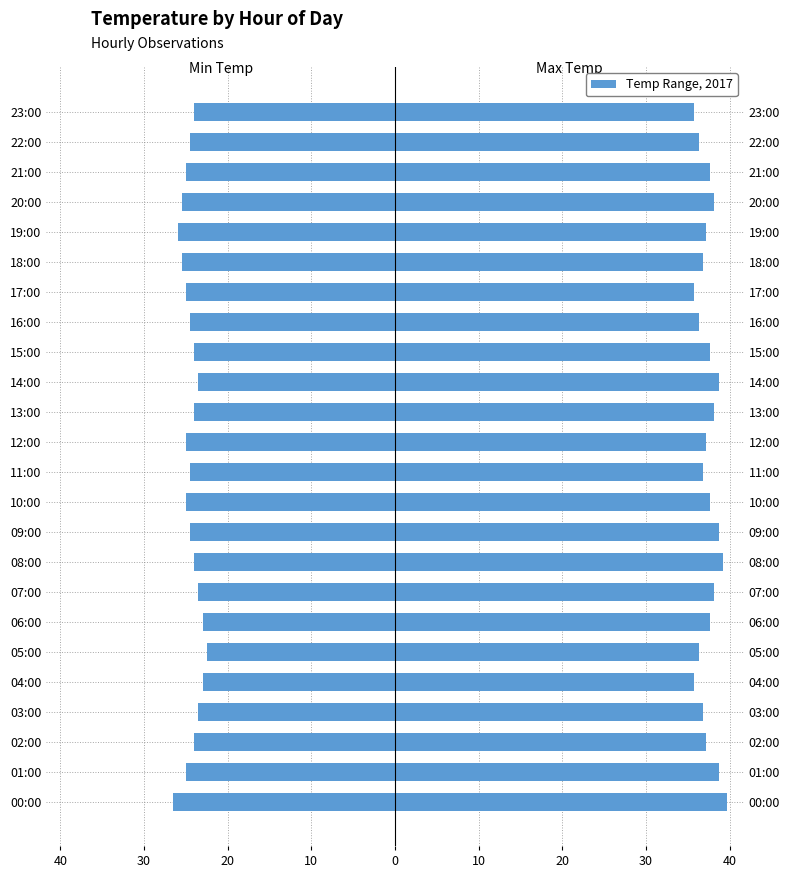

How many groups of bars are there?

24